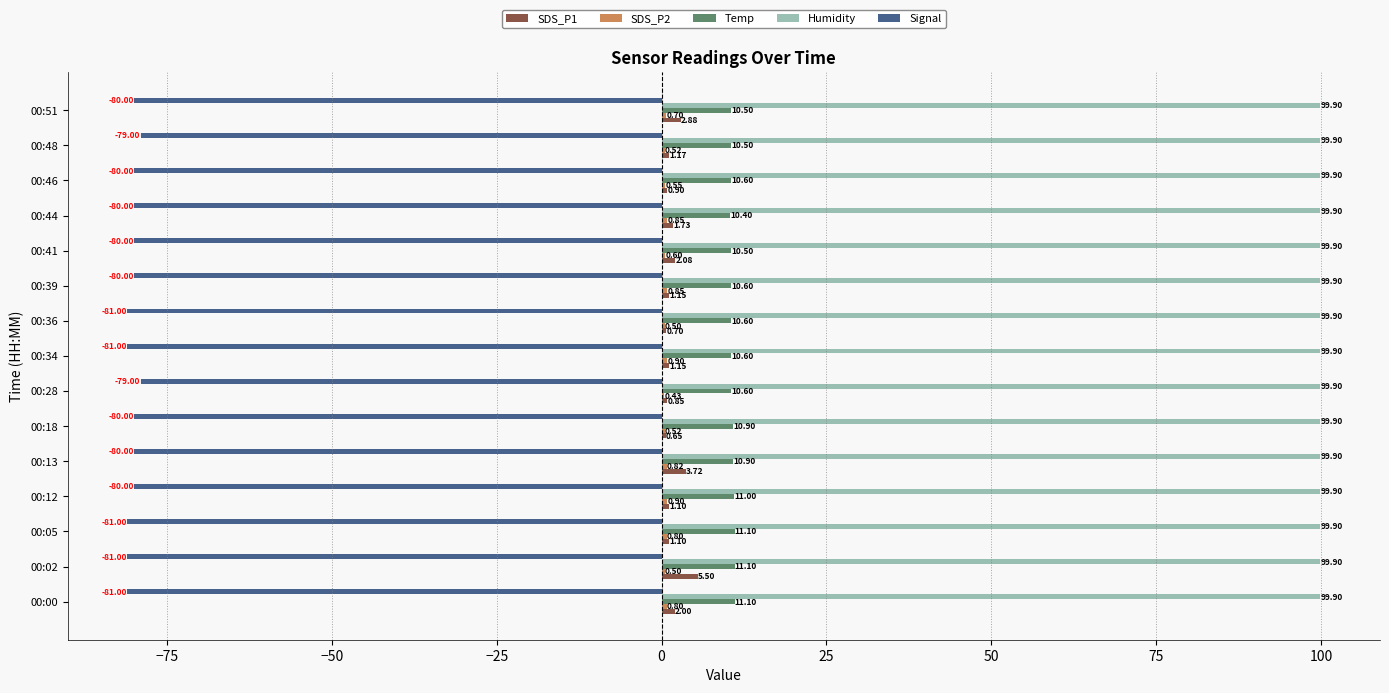

Between 00:34 and 00:46, which series saw the biggest shift?

Signal